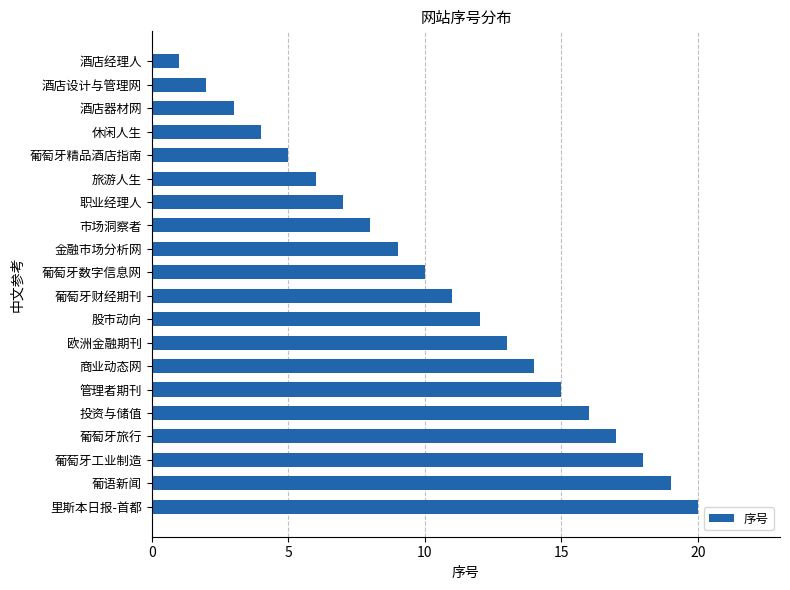

How many data points are less than 11?

10